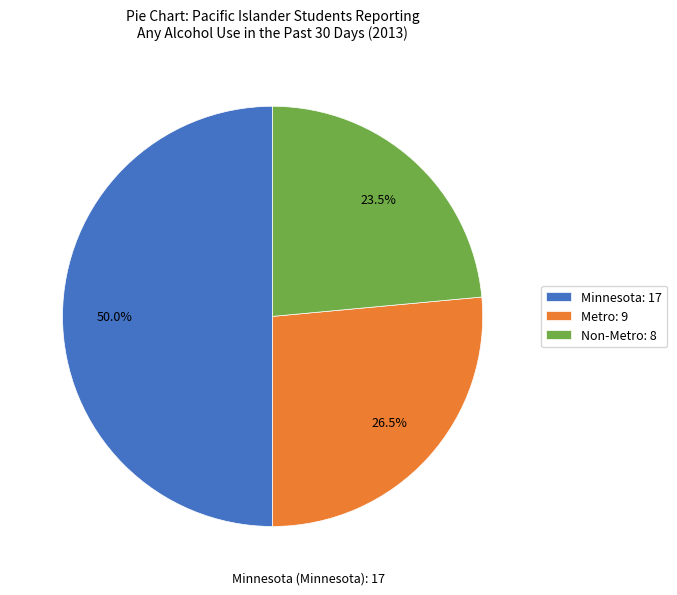

Is the sum of Minnesota and Non-Metro greater than half?

Yes